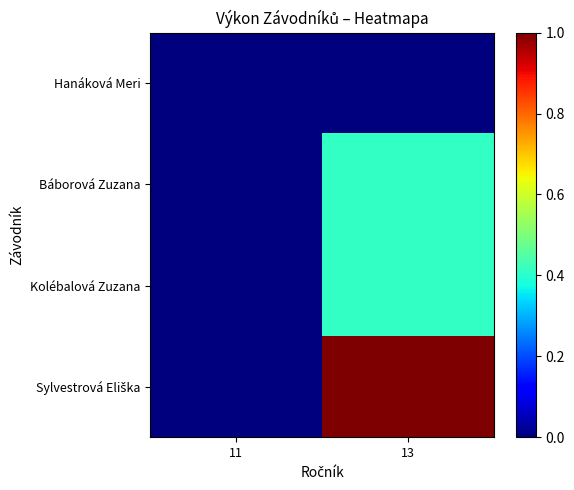

Which has a higher value, 13 or 11?

13